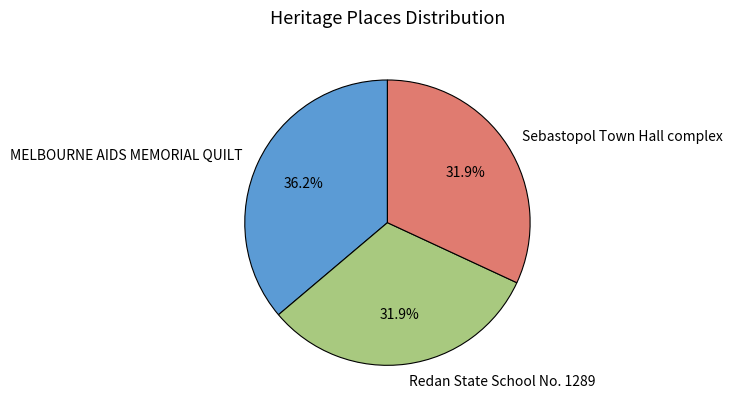

Approximately how many times larger is the value at Redan State School No. 1289 compared to Sebastopol Town Hall complex?

1.0